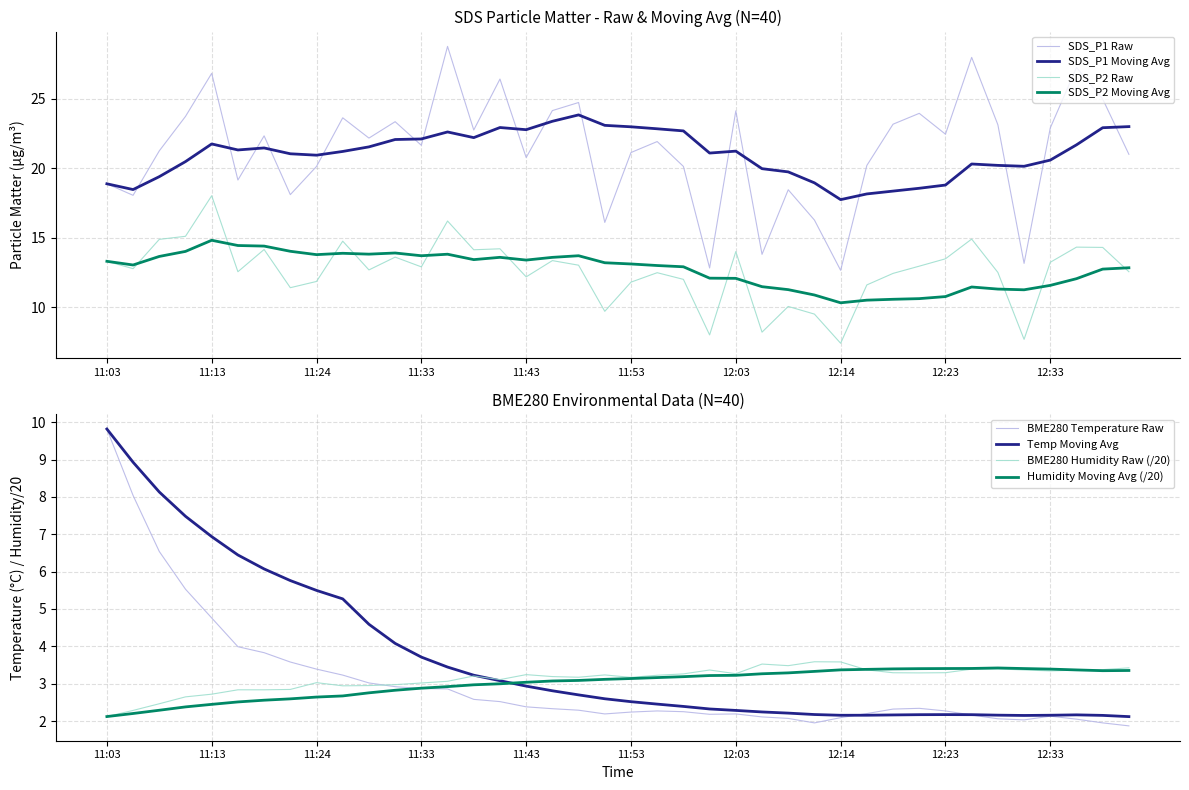

What is the maximum value for SDS_P1 Raw?

28.8